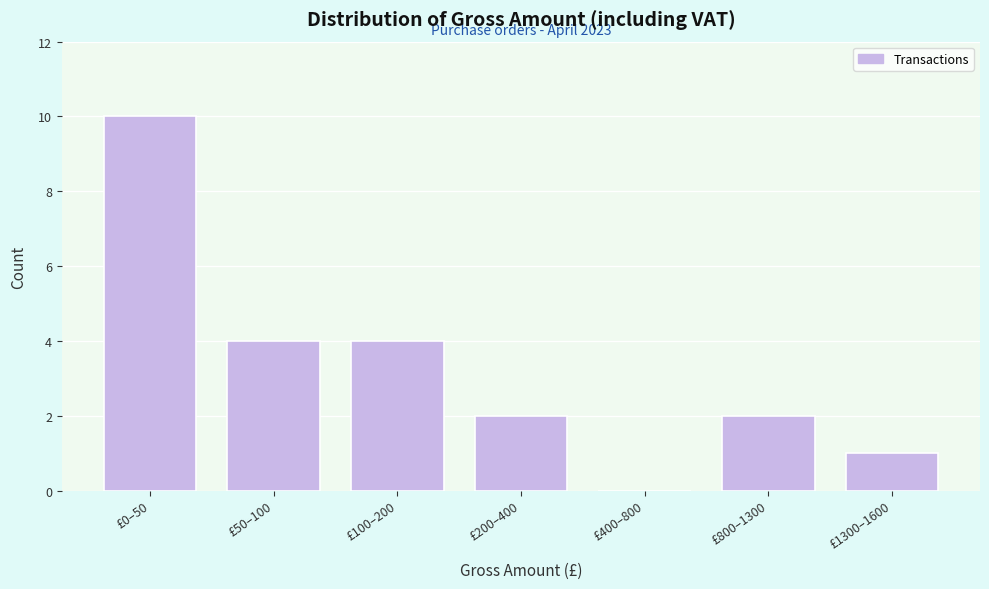

Reading right to left, extract all data points from this chart.

£1300–1600=1	£800–1300=2	£400–800=0	£200–400=2	£100–200=4	£50–100=4	£0–50=10